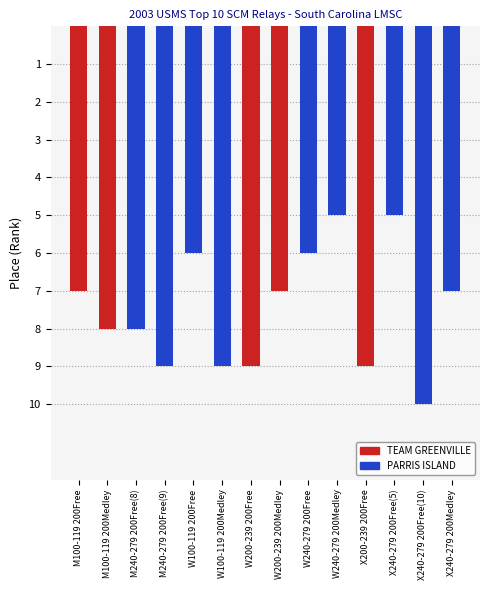

How many data points does each series have?

14